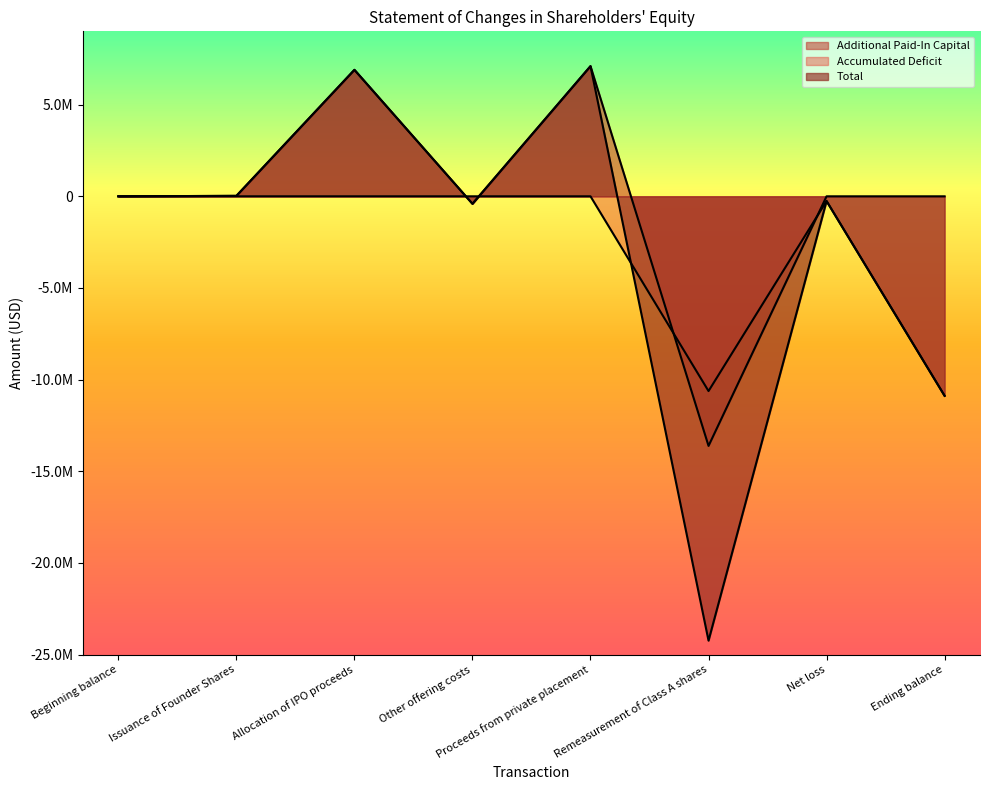

Reading left to right, extract all data points from this chart.

Additional Paid-In Capital: Beginning balance=0	Issuance of Founder Shares=24425	Allocation of IPO proceeds=6900000	Other offering costs=-408915	Proceeds from private placement=7100000	Remeasurement of Class A shares=-13615510	Net loss=0	Ending balance=0
Accumulated Deficit: Beginning balance=0	Issuance of Founder Shares=0	Allocation of IPO proceeds=0	Other offering costs=0	Proceeds from private placement=0	Remeasurement of Class A shares=-10623727	Net loss=-259036	Ending balance=-10882763
Total: Beginning balance=0	Issuance of Founder Shares=25000	Allocation of IPO proceeds=6900000	Other offering costs=-408915	Proceeds from private placement=7100000	Remeasurement of Class A shares=-24239237	Net loss=-259036	Ending balance=-10882188